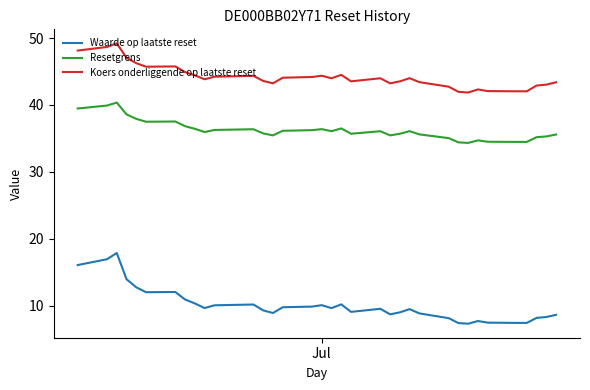

What is the smallest value displayed?

7.3